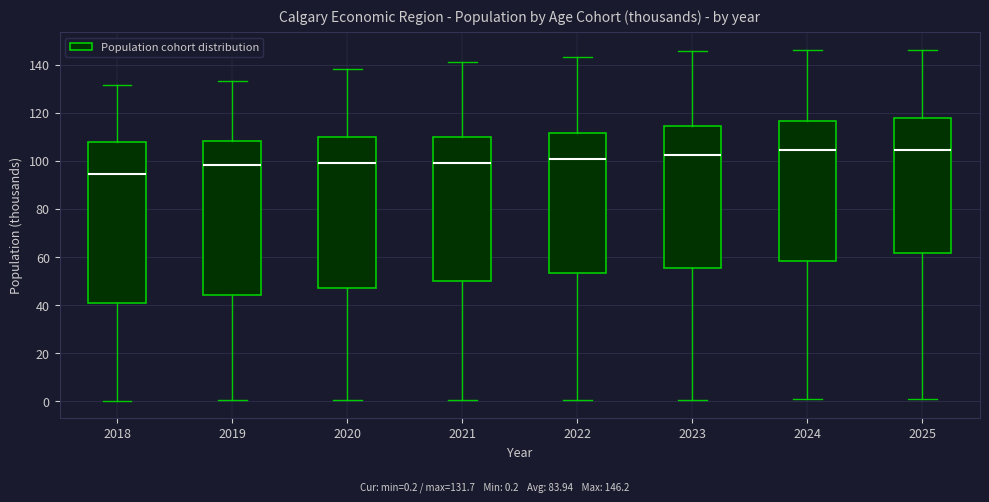

Comparing the boxes themselves (not the whiskers), which one is the tallest?

2018